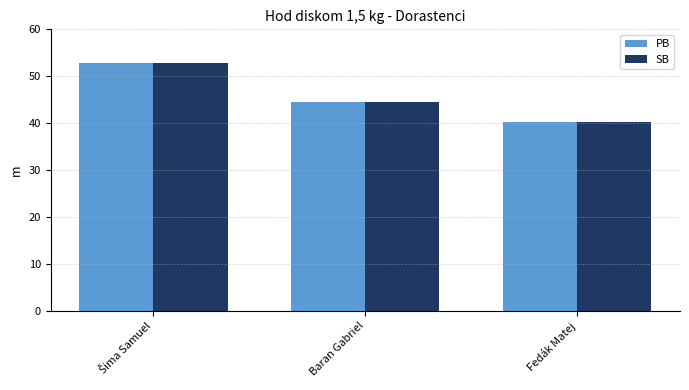

Does the chart contain stacked bars?

No